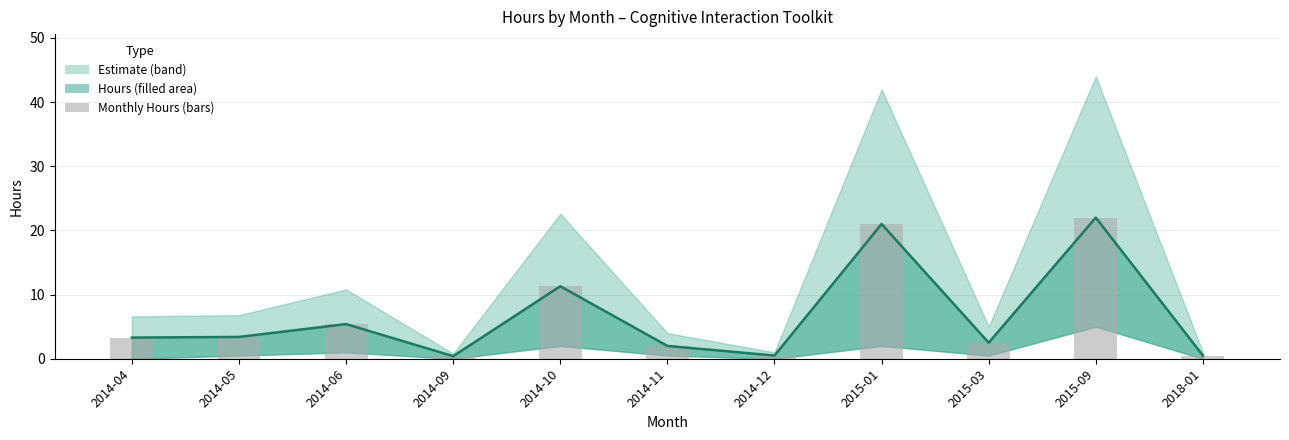

At how many categories does at least one series exceed 9?

3